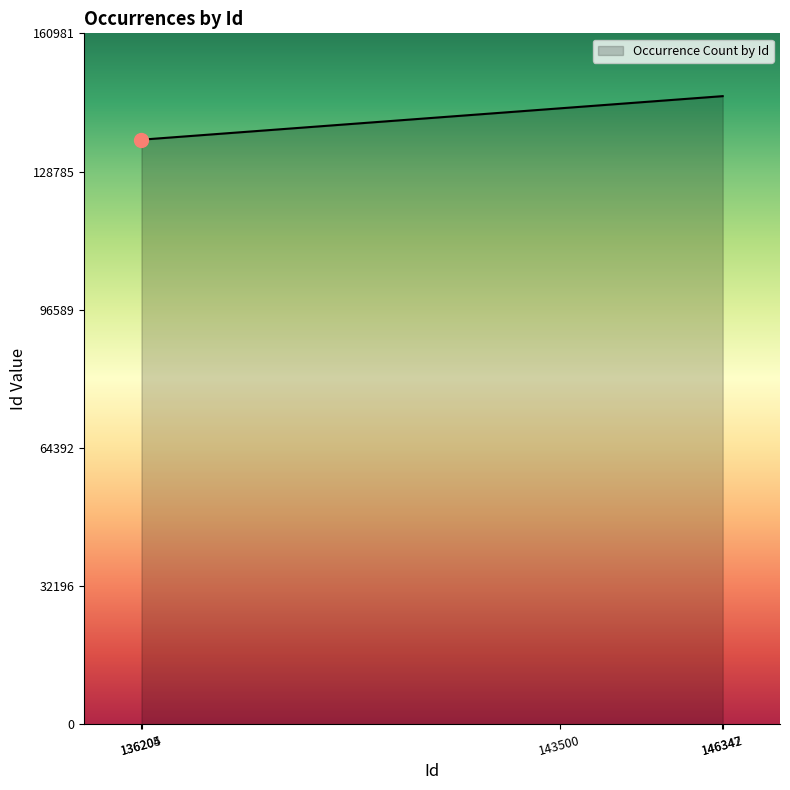

What is the average value?

141720